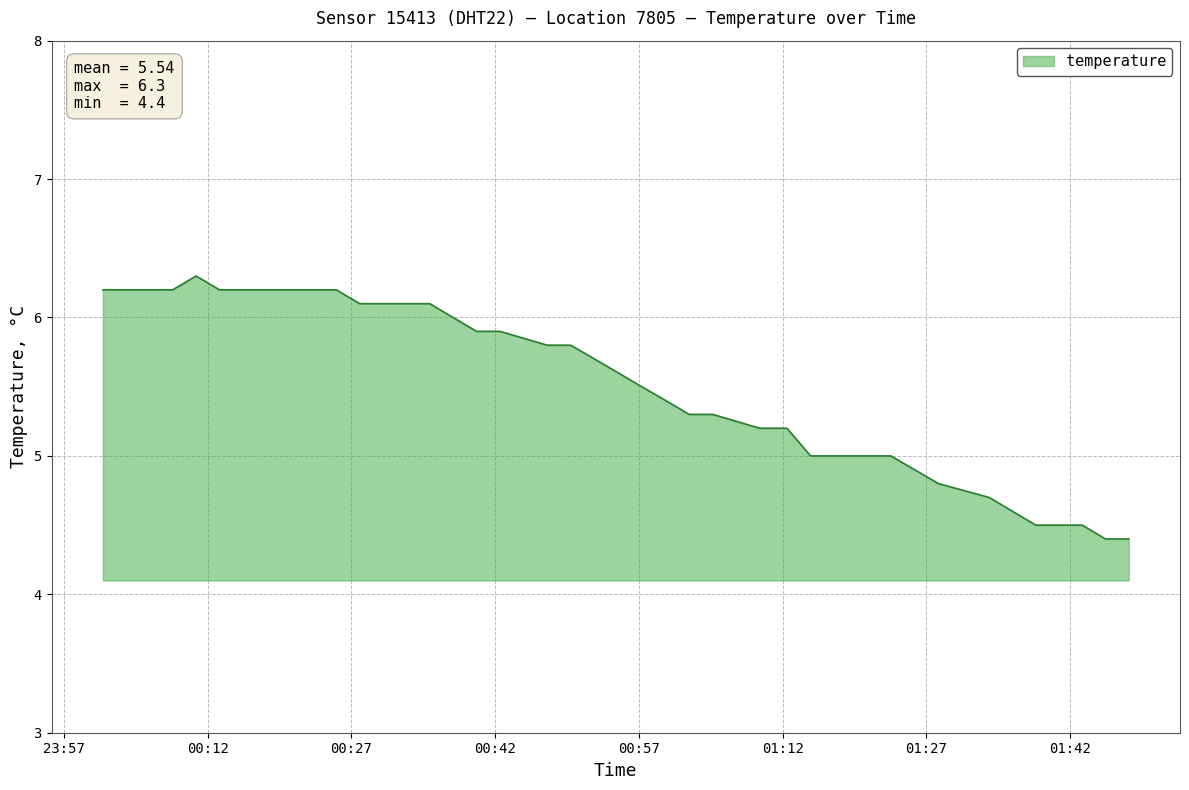

Reading left to right, extract all data points from this chart.

6.2	6.2	6.2	6.2	6.3	6.2	6.2	6.2	6.2	6.2	6.2	6.1	6.1	6.1	6.1	6.0	5.9	5.9	5.8	5.8	5.7	5.6	5.5	5.4	5.3	5.3	5.2	5.2	5.0	5.0	5.0	4.9	4.8	4.7	4.6	4.5	4.5	4.5	4.4	4.4